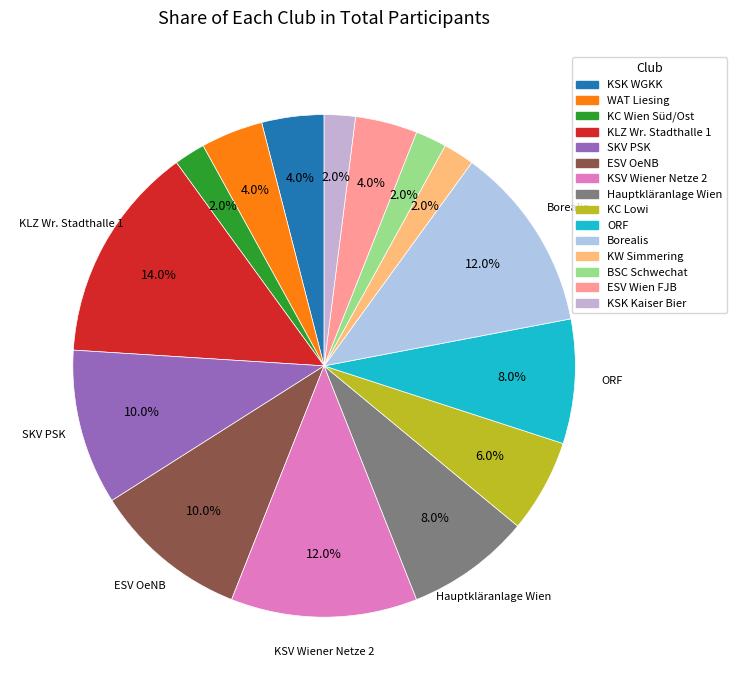

Between KSK WGKK and KC Wien Süd/Ost, which is larger?

KSK WGKK